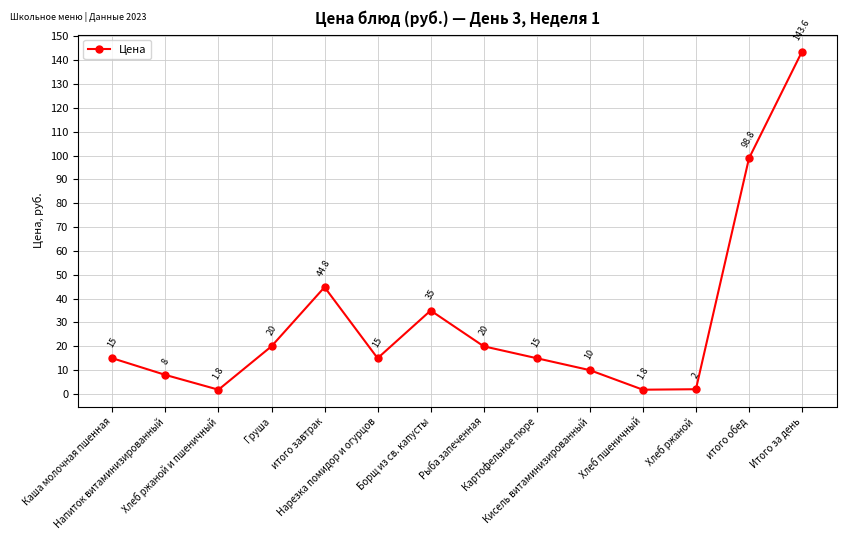

What is the value of the 3rd point from the left?

1.8